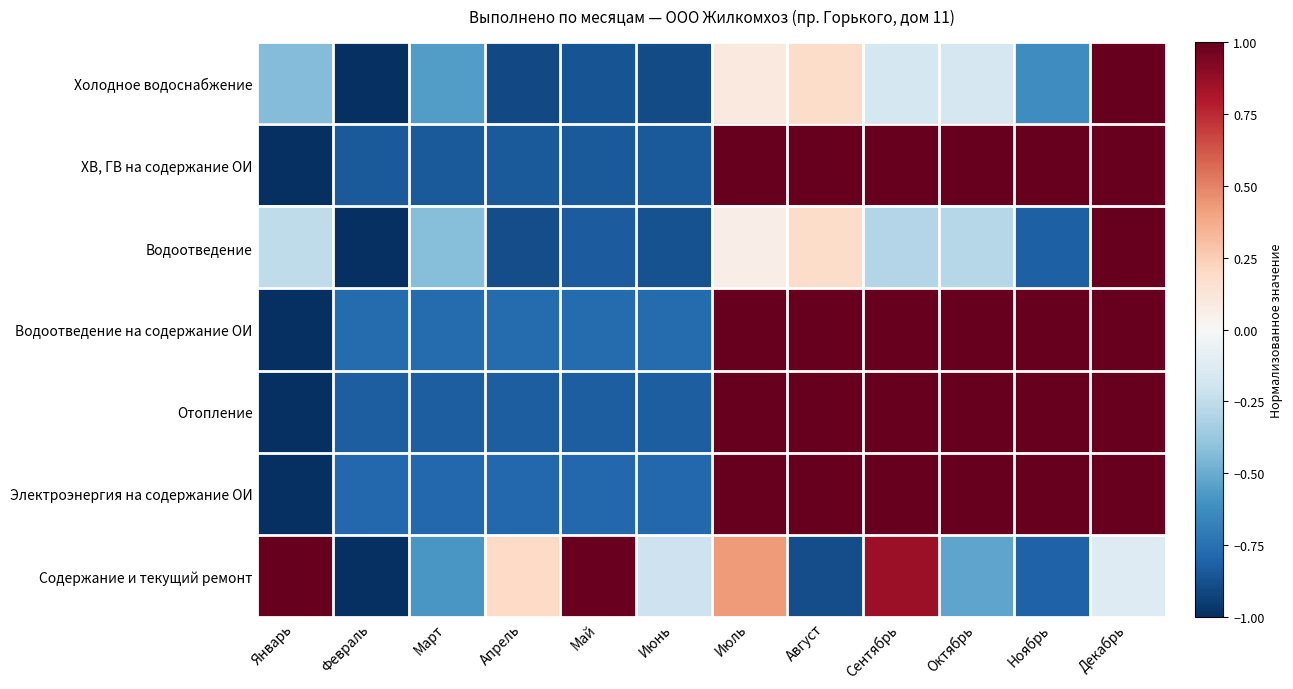

Which label corresponds to the largest value in the chart?

Декабрь